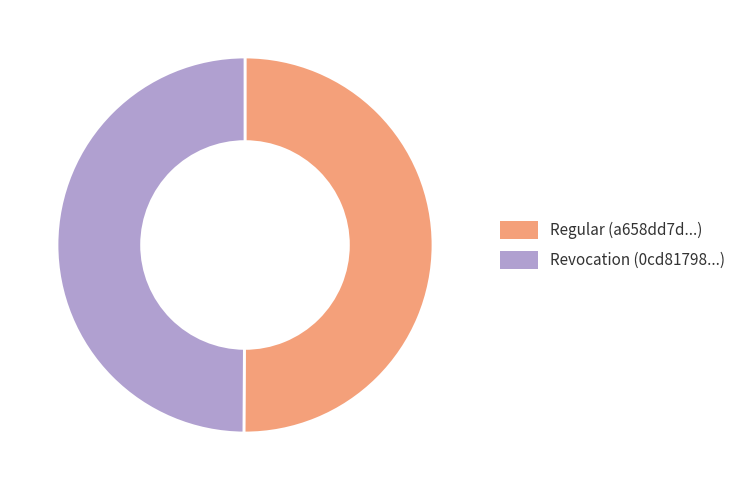

Do Regular and Revocation together represent more than half of the pie?

Yes